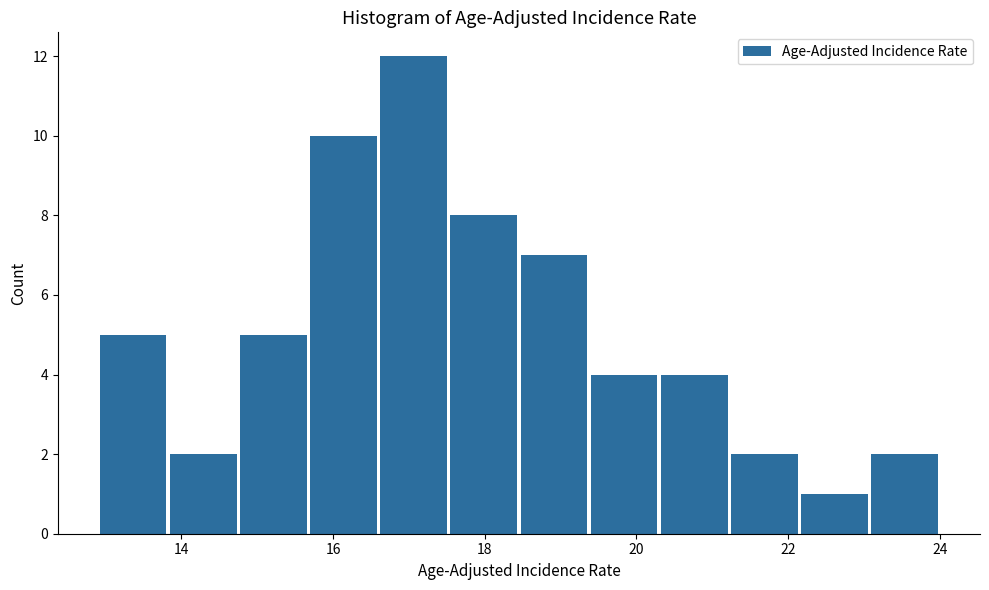

Reading left to right, transcribe this chart: for each bar, give the range it covers on the x-axis and its height. Neither the bar edges nor the heights are printed on the chart, so give them approximately, as read against the axes.

13.0 to 13.8: 5
13.8 to 14.8: 2
14.8 to 15.6: 5
15.6 to 16.6: 10
16.6 to 17.6: 12
17.6 to 18.4: 8
18.4 to 19.4: 7
19.4 to 20.4: 4
20.4 to 21.2: 4
21.2 to 22.2: 2
22.2 to 23.0: 1
23.0 to 24.0: 2